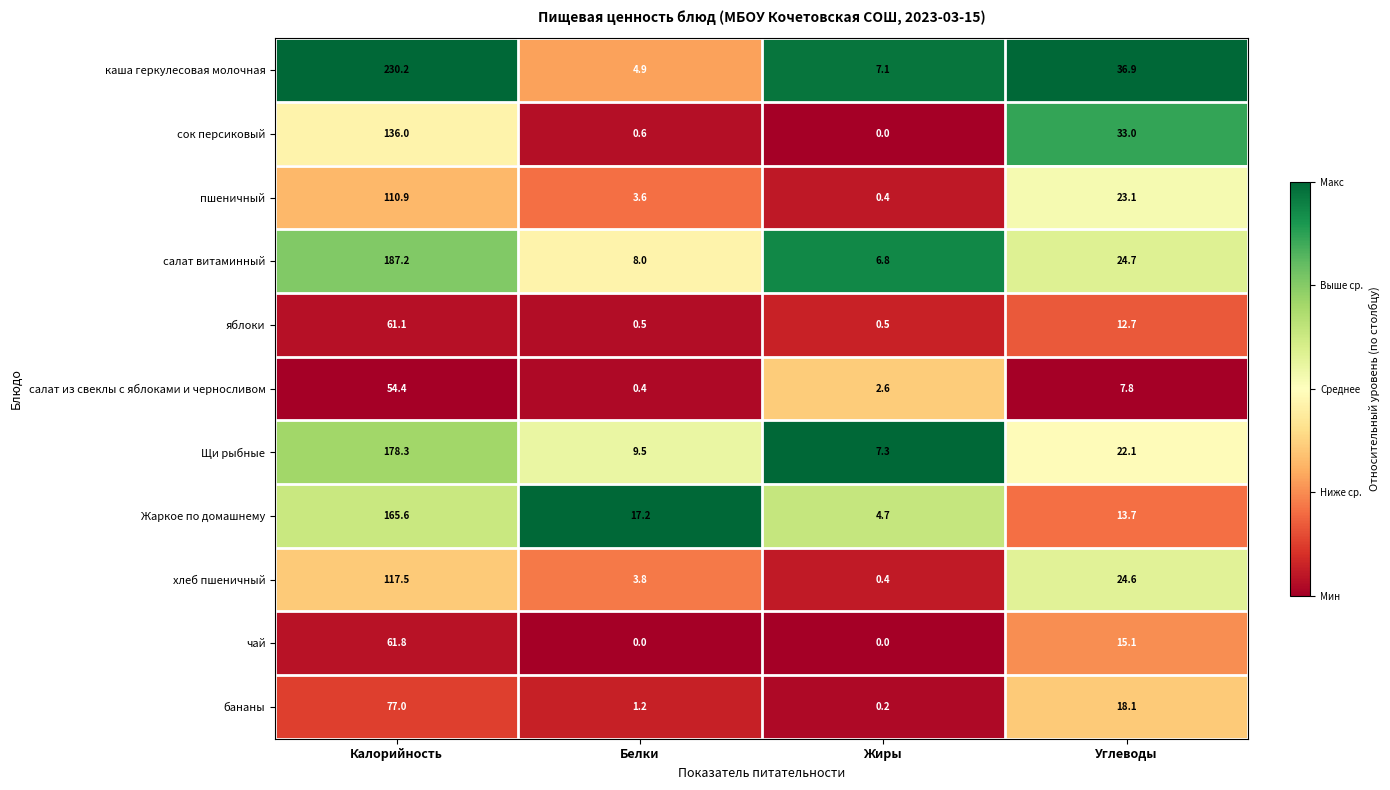

True or false: хлеб пшеничный has a value of 47.8 at Калорийность.

False